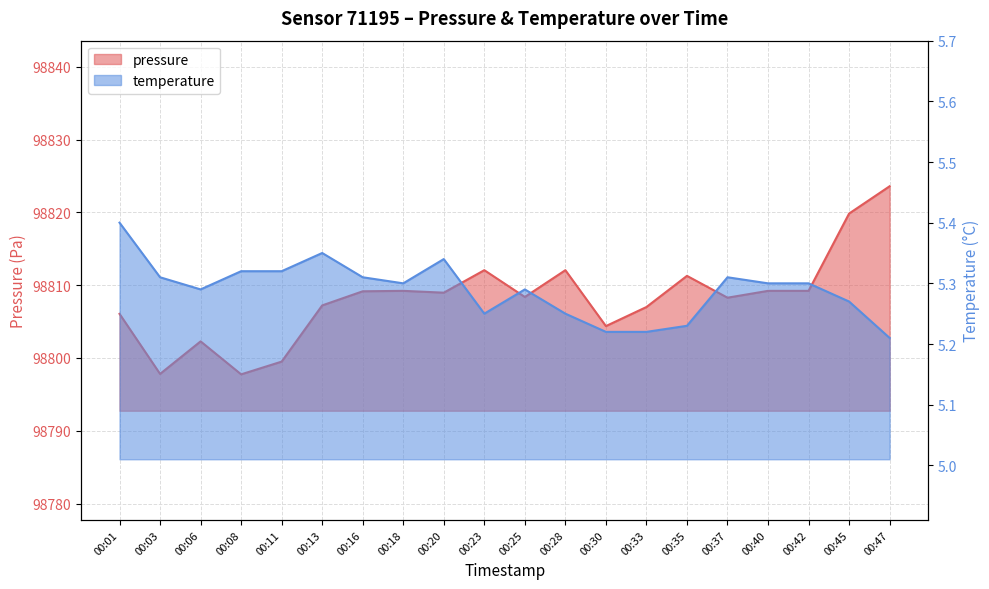

List the labels in order of pressure value, largest first.

00:47, 00:45, 00:23, 00:28, 00:35, 00:18, 00:40, 00:42, 00:16, 00:20, 00:25, 00:37, 00:13, 00:33, 00:01, 00:30, 00:06, 00:11, 00:03, 00:08